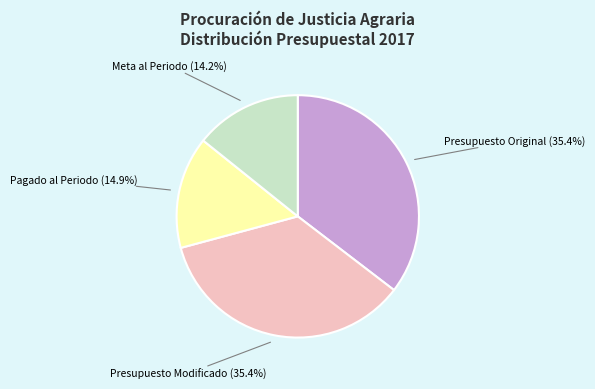

To the nearest percent, what portion does Pagado al Periodo represent?

15%